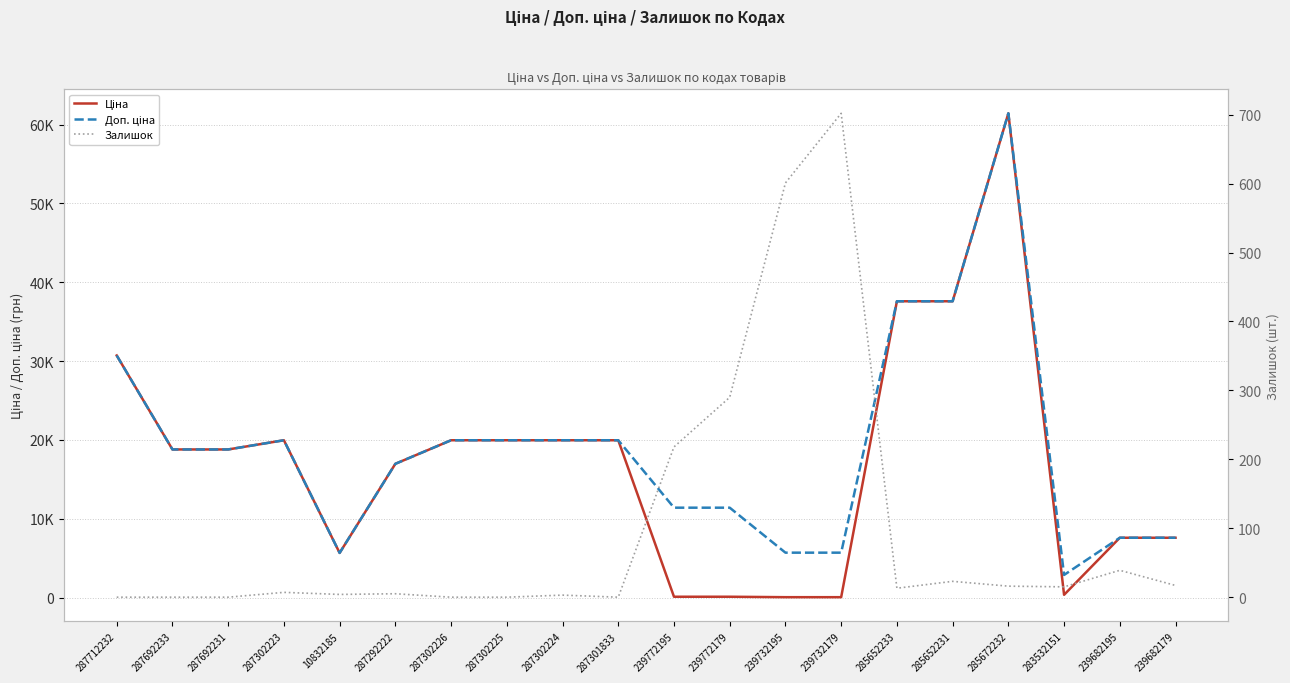

What is the highest value of the Ціна series?

61434.3